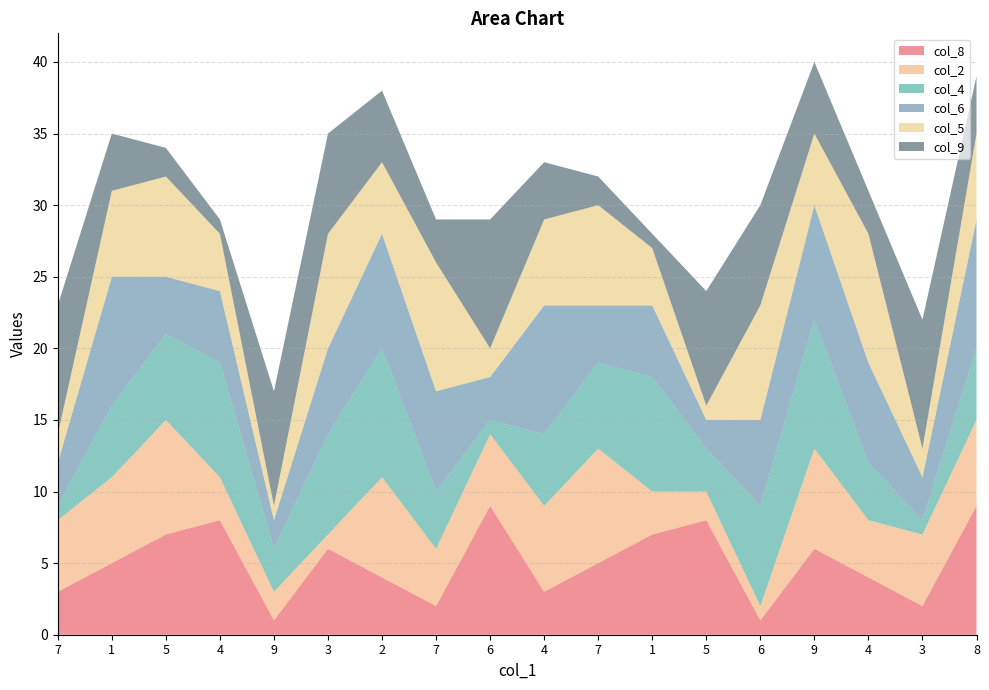

Reading left to right, list all the values displayed in this chart.

col_8: 3	5	7	8	1	6	4	2	9	3	5	7	8	1	6	4	2	9
col_2: 5	6	8	3	2	1	7	4	5	6	8	3	2	1	7	4	5	6
col_4: 1	5	6	8	3	7	9	4	1	5	6	8	3	7	9	4	1	5
col_6: 3	9	4	5	2	6	8	7	3	9	4	5	2	6	8	7	3	9
col_5: 2	6	7	4	1	8	5	9	2	6	7	4	1	8	5	9	2	6
col_9: 9	4	2	1	8	7	5	3	9	4	2	1	8	7	5	3	9	4